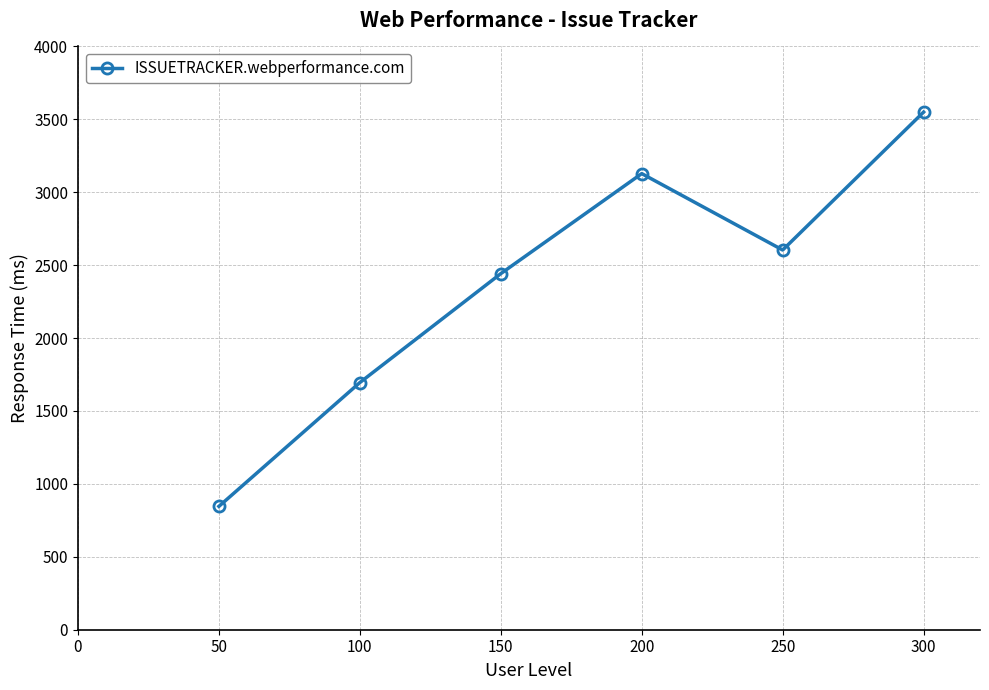

What is the greatest value displayed?

3550